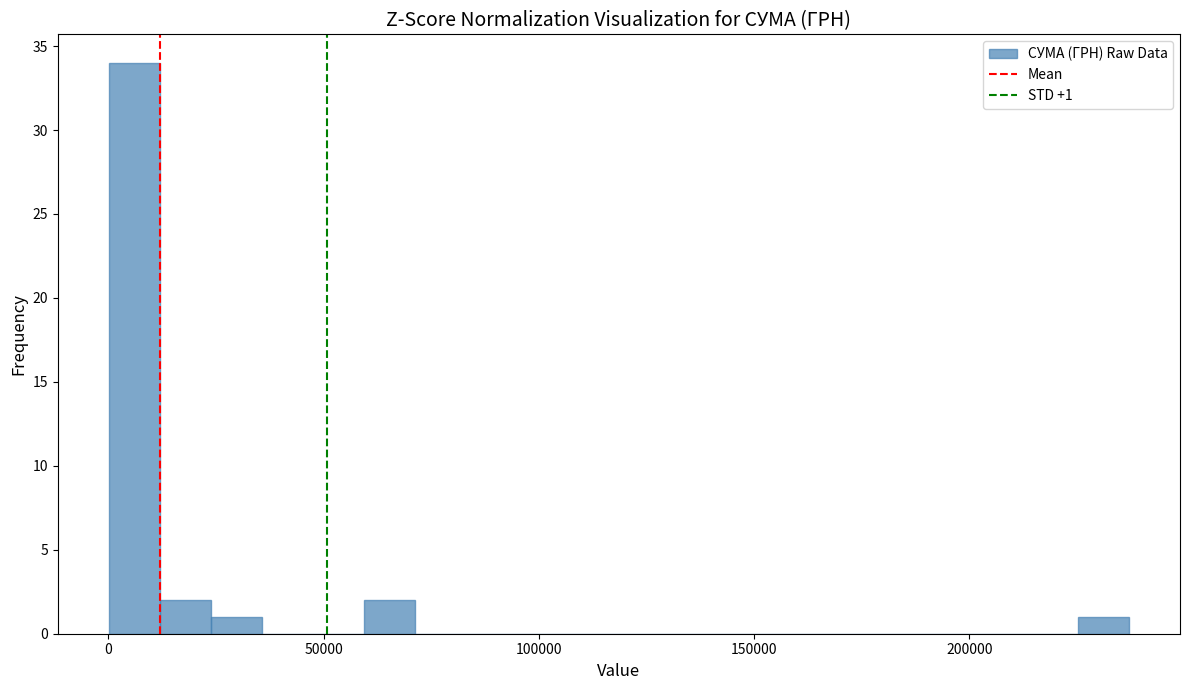

Around what value on the x-axis is the tallest bar? Give the approximate position of its centre, as read against the axis.

5000